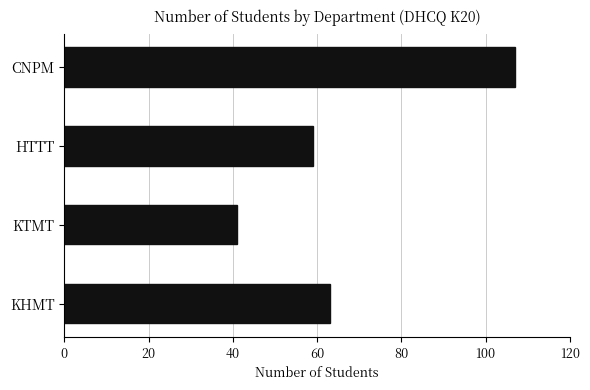

What is the value of the 2nd bar from the top?

59